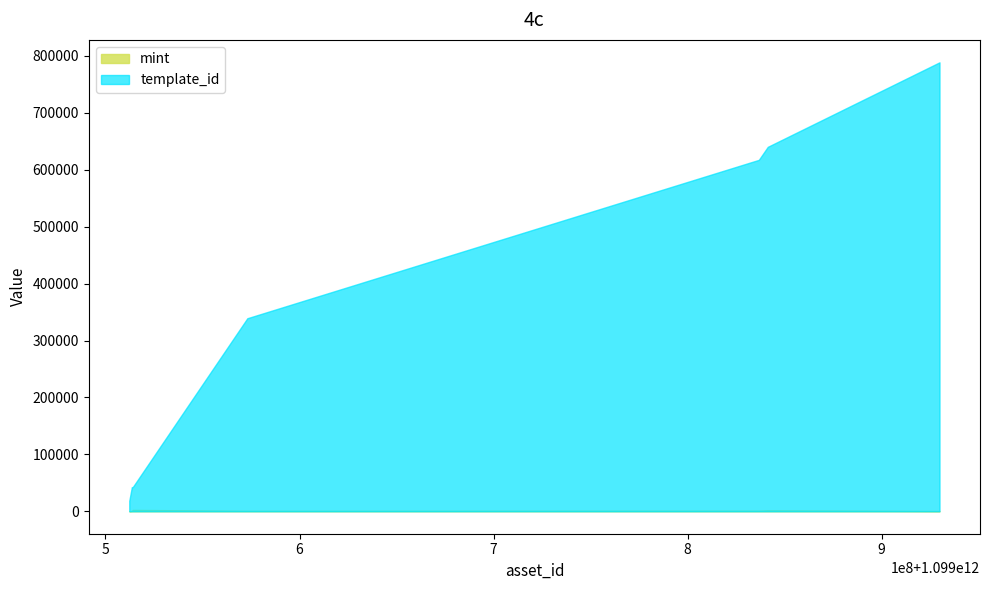

Reading right to left, extract all data points from this chart.

mint: 522	1655	1106	841	2386	2300	725	226
template_id: 788866	640424	617508	339228	42421	42420	42420	18581